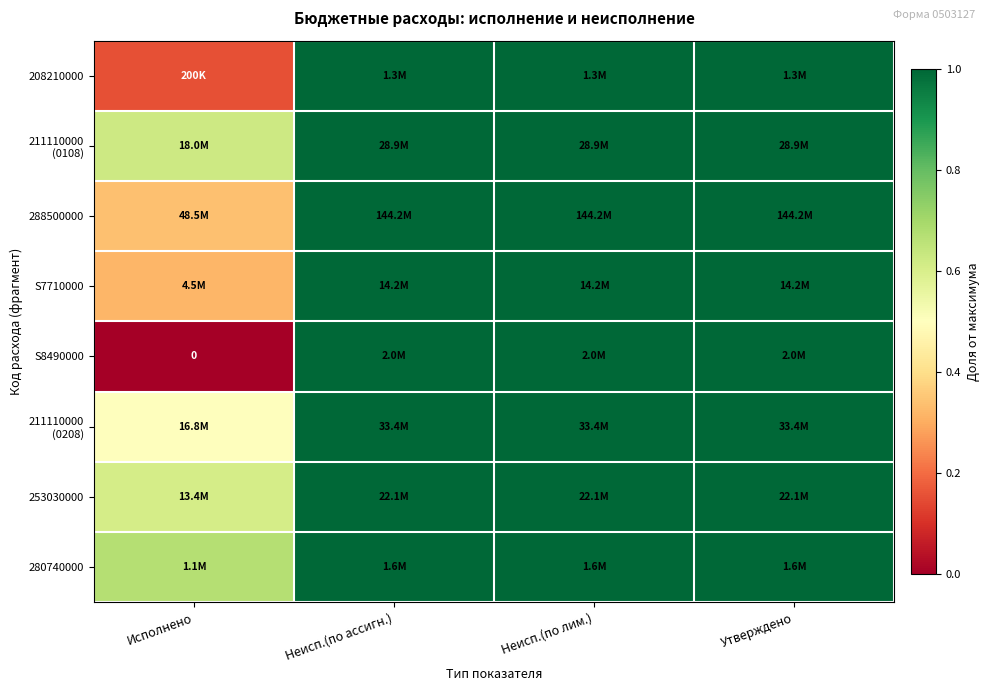

How many values in the 211110000 (0108) series are below 1?

1